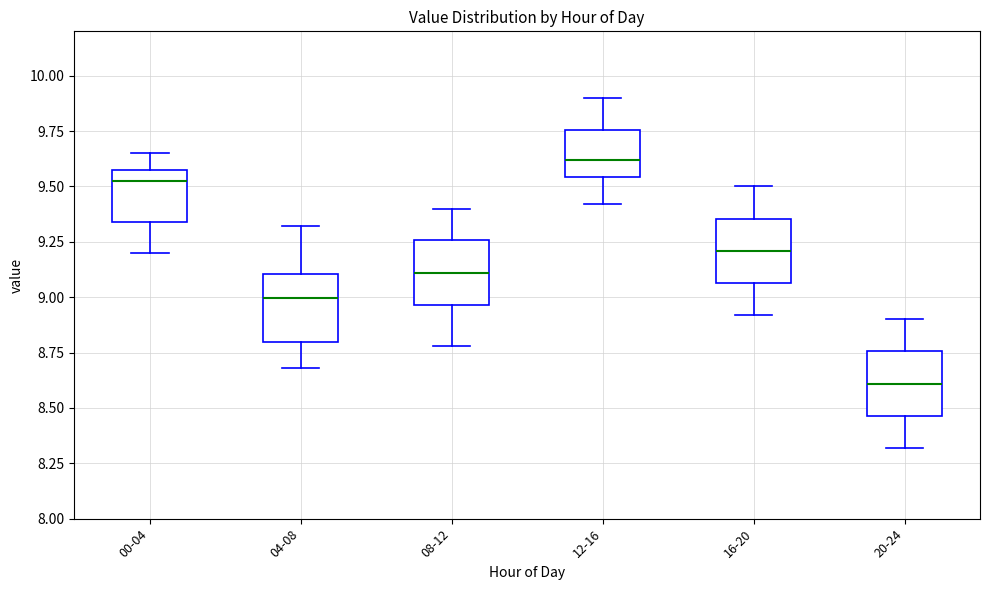

Reading left to right, read every box against the y-axis: the position of its median line, the range the box covers, and the ends of its whiskers. The values are not printed on the chart, so give them approximately, as read against the axis.

00-04: median 9.55 (just below the box's upper edge), box 9.35 to 9.55, whiskers 9.20 to 9.65
04-08: median 9.00, box 8.80 to 9.10, whiskers 8.70 to 9.30
08-12: median 9.10, box 8.95 to 9.25, whiskers 8.80 to 9.40
12-16: median 9.60, box 9.55 to 9.75, whiskers 9.40 to 9.90
16-20: median 9.20, box 9.05 to 9.35, whiskers 8.90 to 9.50
20-24: median 8.60, box 8.45 to 8.75, whiskers 8.30 to 8.90